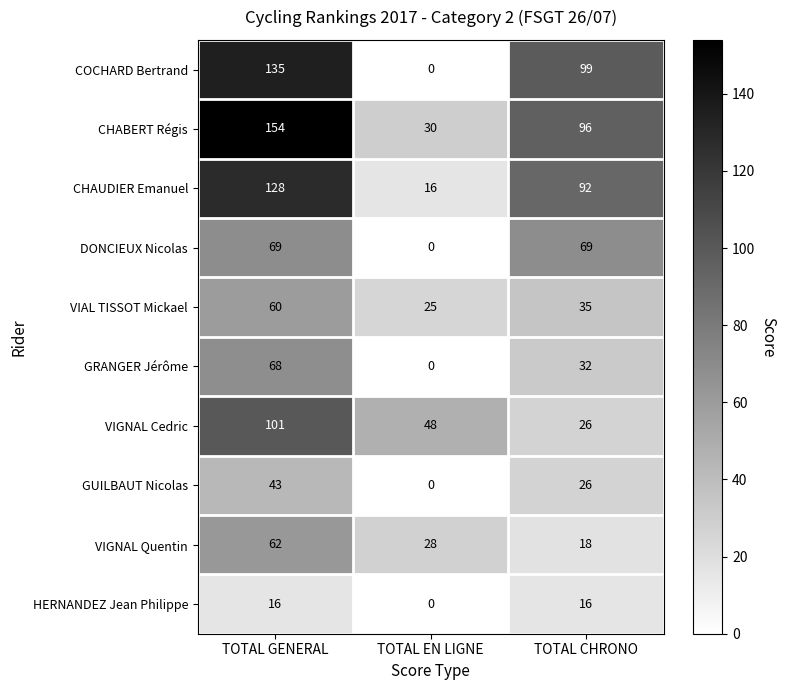

The HERNANDEZ Jean Philippe series shows 26 at TOTAL CHRONO. True or false?

False